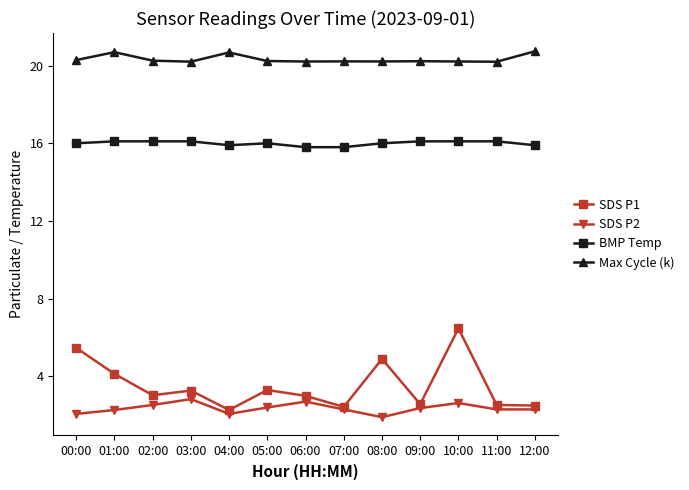

The SDS P2 series shows 1.4 at 04:00. True or false?

False